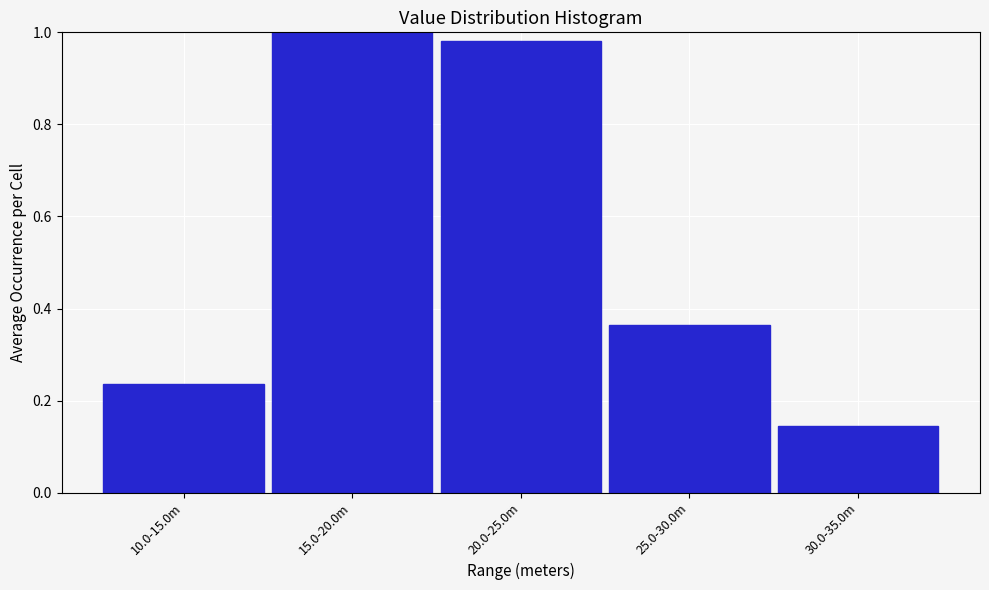

What is the difference between the maximum and minimum values?

0.9